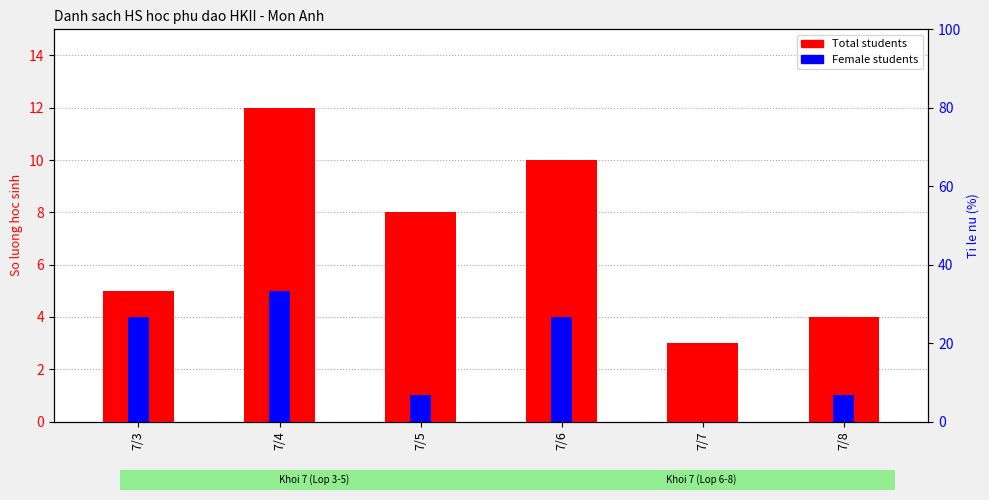

What is the sum of the Female students values at 7/3 and 7/4?

9